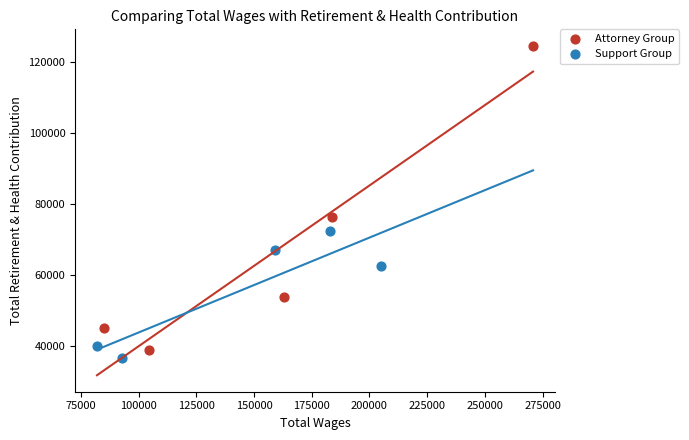

Which series contains the highest Y value?

Attorney Group